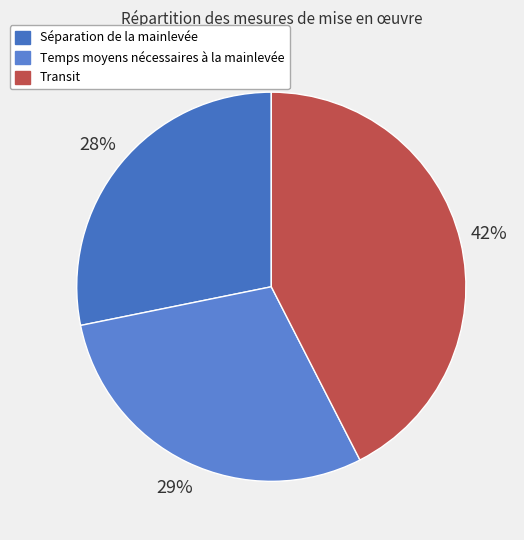

Which category has the smallest portion of the pie?

Séparation de la mainlevée